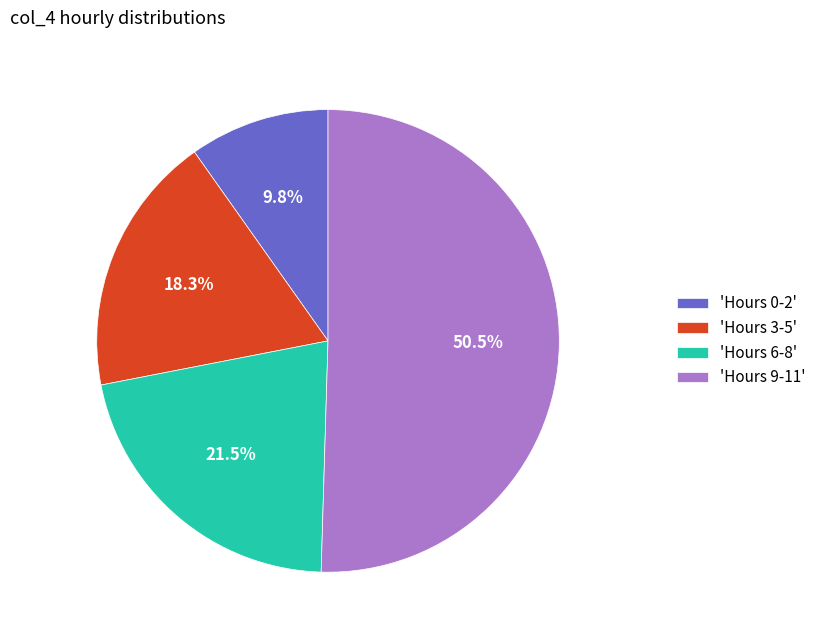

Which category has the smallest portion of the pie?

'Hours 0-2'